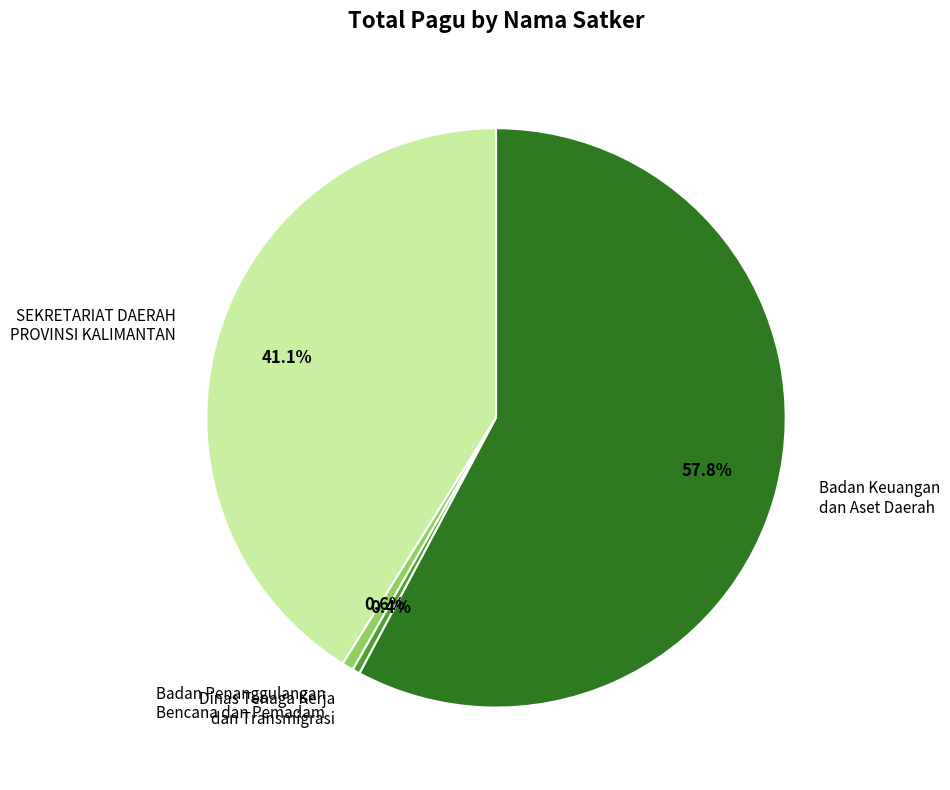

To the nearest percent, what is the difference between the largest and smallest slice percentages?

57%